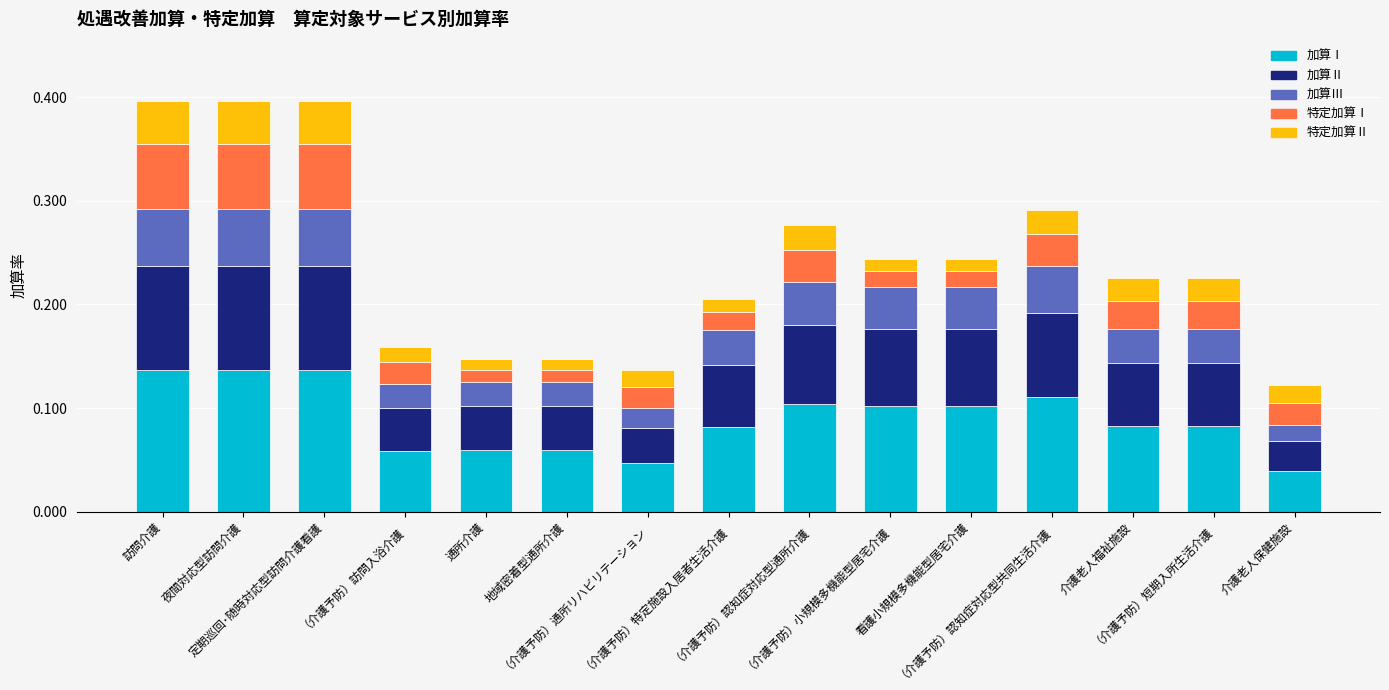

Between 通所介護 and 訪問介護, which is larger?

訪問介護